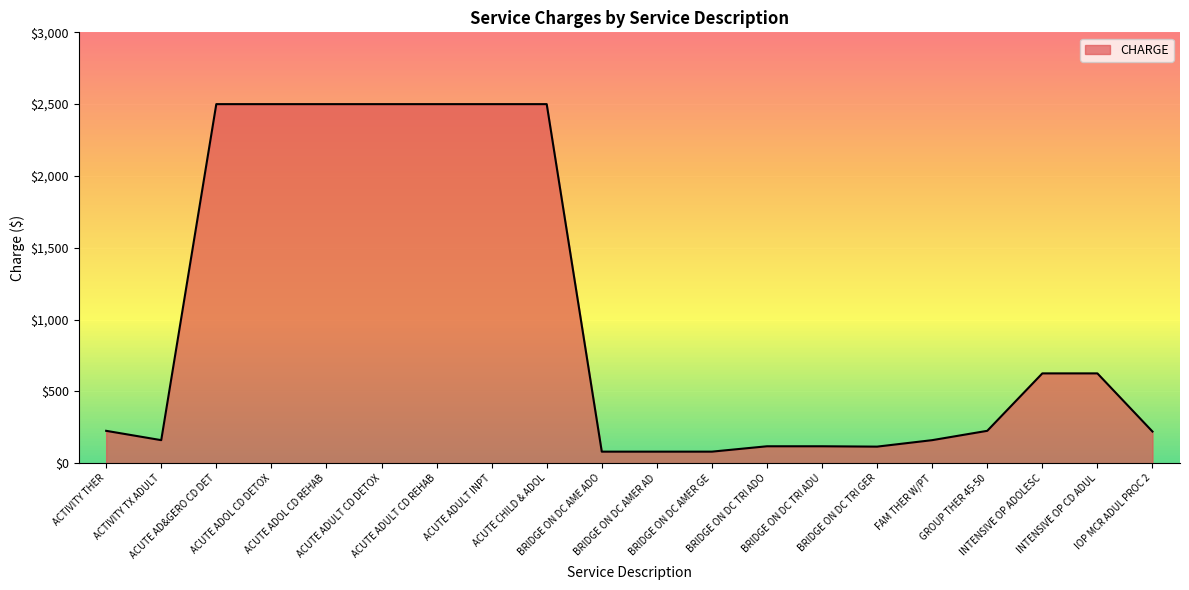

What is the difference between the maximum and minimum values?

2420.0